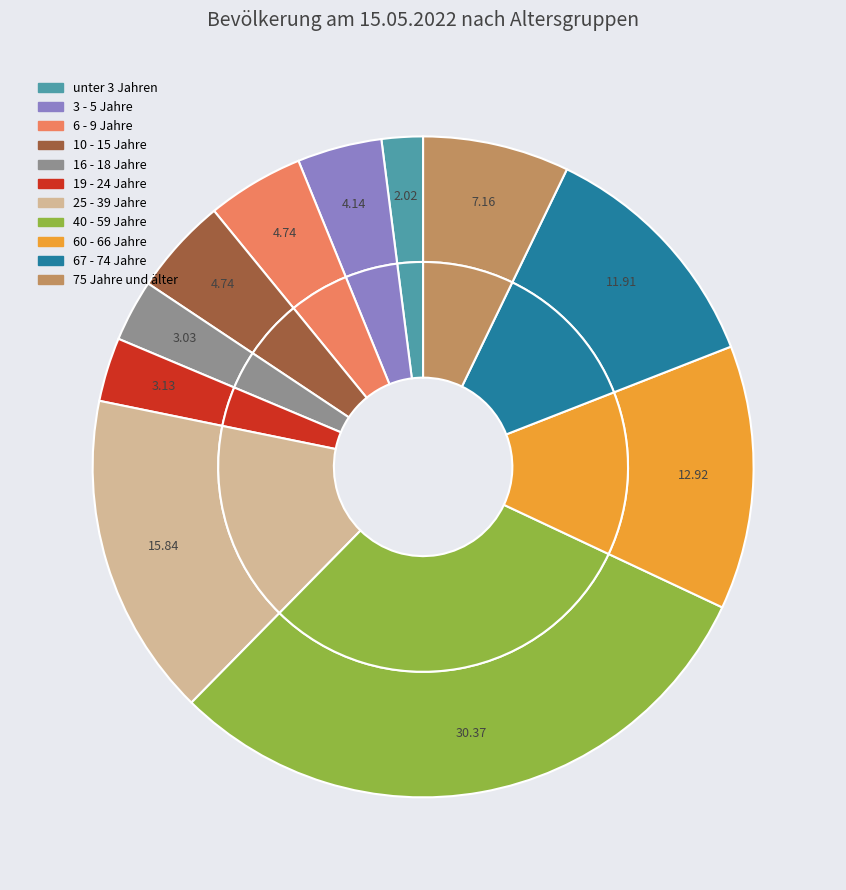

What is the total percentage of 3 - 5 Jahre and 67 - 74 Jahre?

16.0%